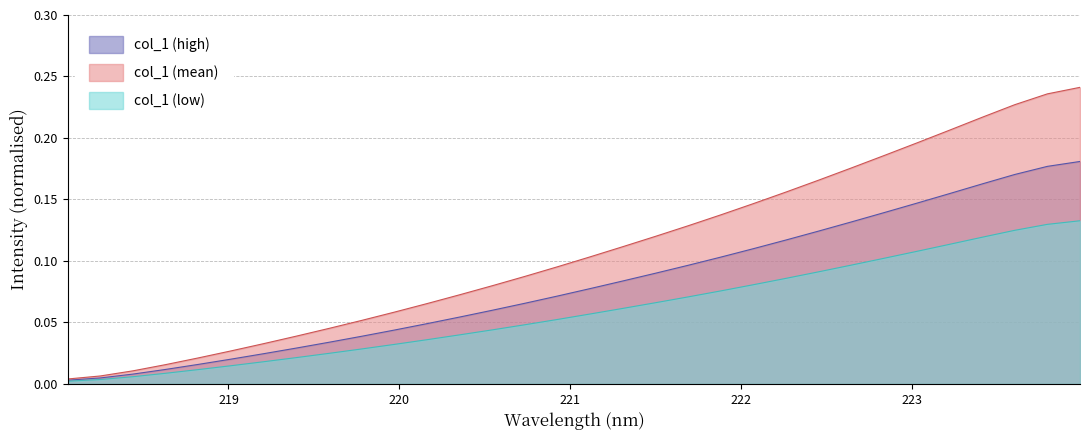

What is the sum of the values at 222.0721 and 223.0264?

0.3